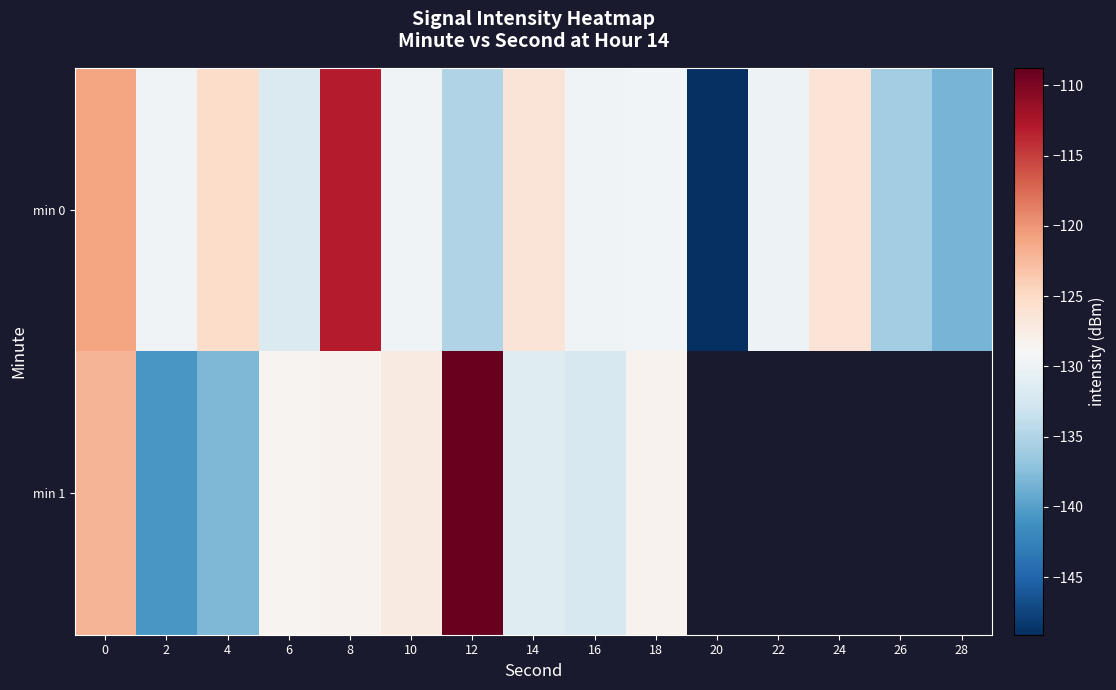

Is it true that min 1 equals -38.5 at 14?

False